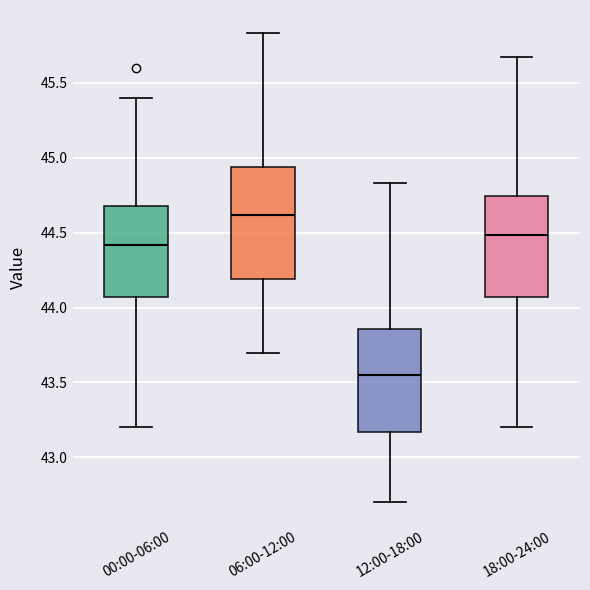

Reading left to right, read every box against the y-axis: the position of its median line, the range the box covers, and the ends of its whiskers. The values are not printed on the chart, so give them approximately, as read against the axis.

00:00-06:00: median 44.40, box 44.05 to 44.70, whiskers 43.20 to 45.40
06:00-12:00: median 44.60, box 44.20 to 44.95, whiskers 43.70 to 45.85
12:00-18:00: median 43.55, box 43.15 to 43.85, whiskers 42.70 to 44.85
18:00-24:00: median 44.50, box 44.05 to 44.75, whiskers 43.20 to 45.65